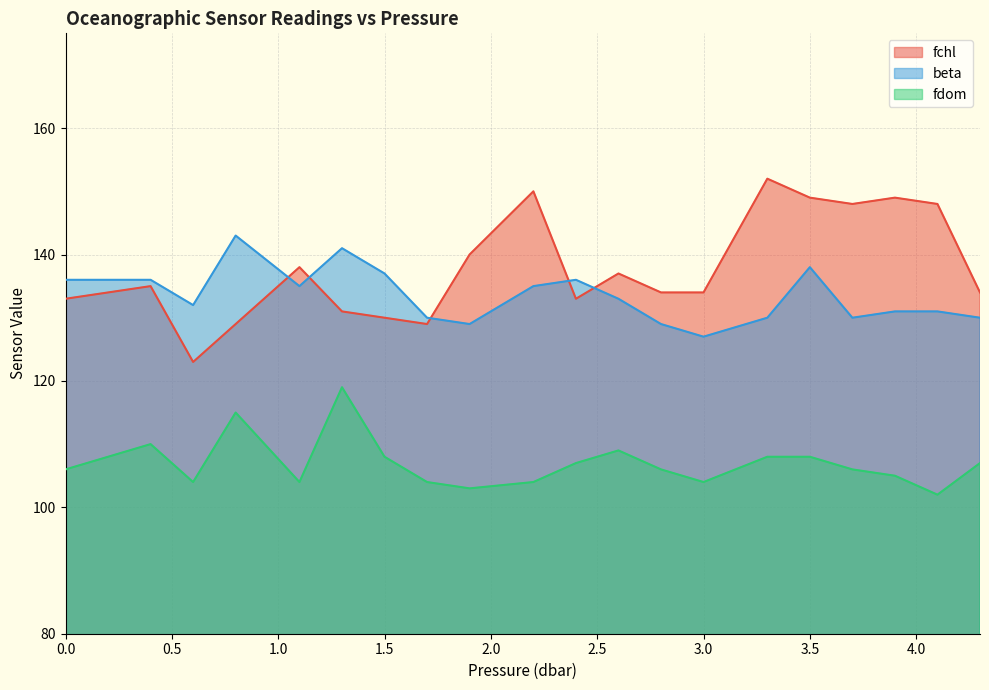

The beta series shows 42 at 1.1. True or false?

False